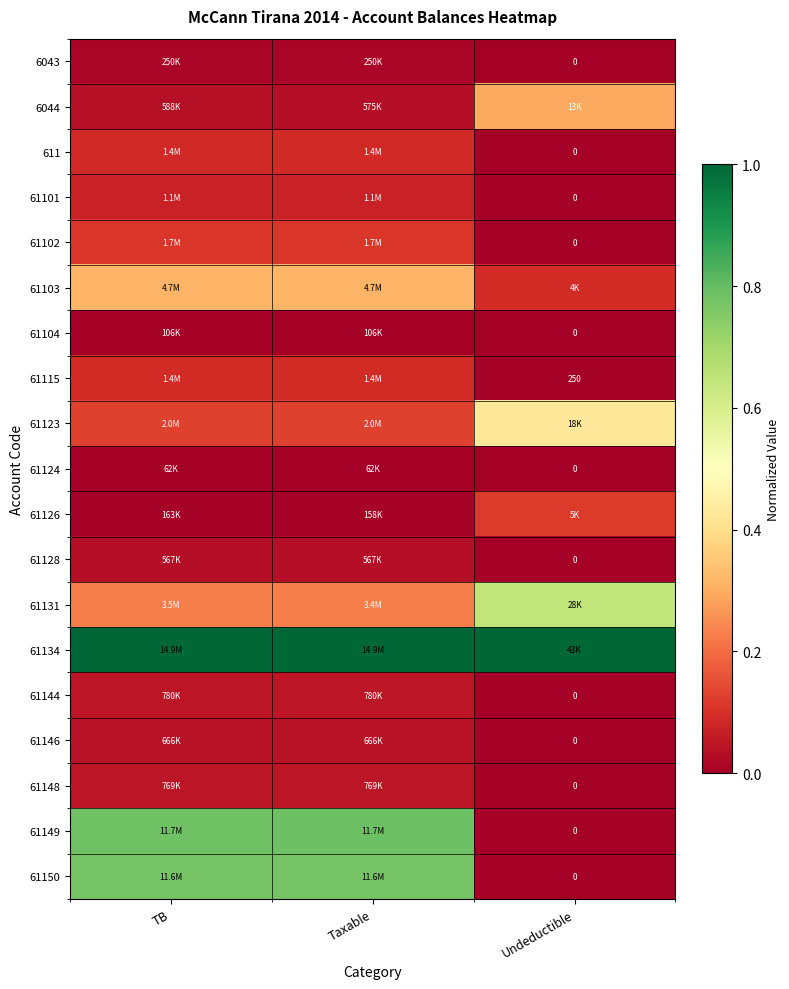

How many distinct data groups are displayed?

19